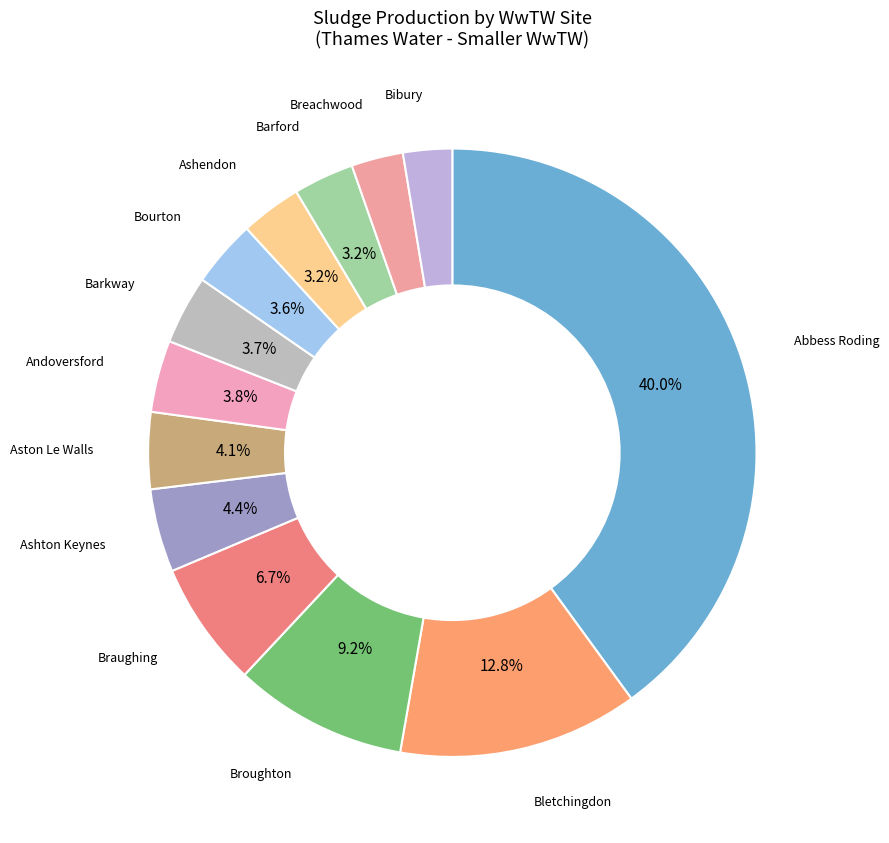

How many slices are in this pie chart?

13